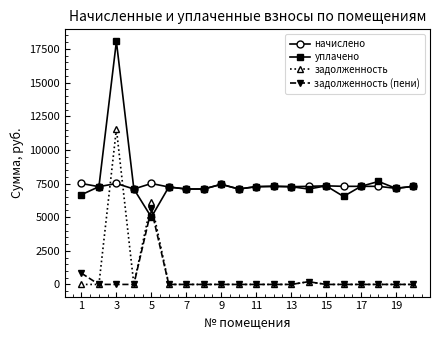

What is the minimum value for уплачено?

5000.0